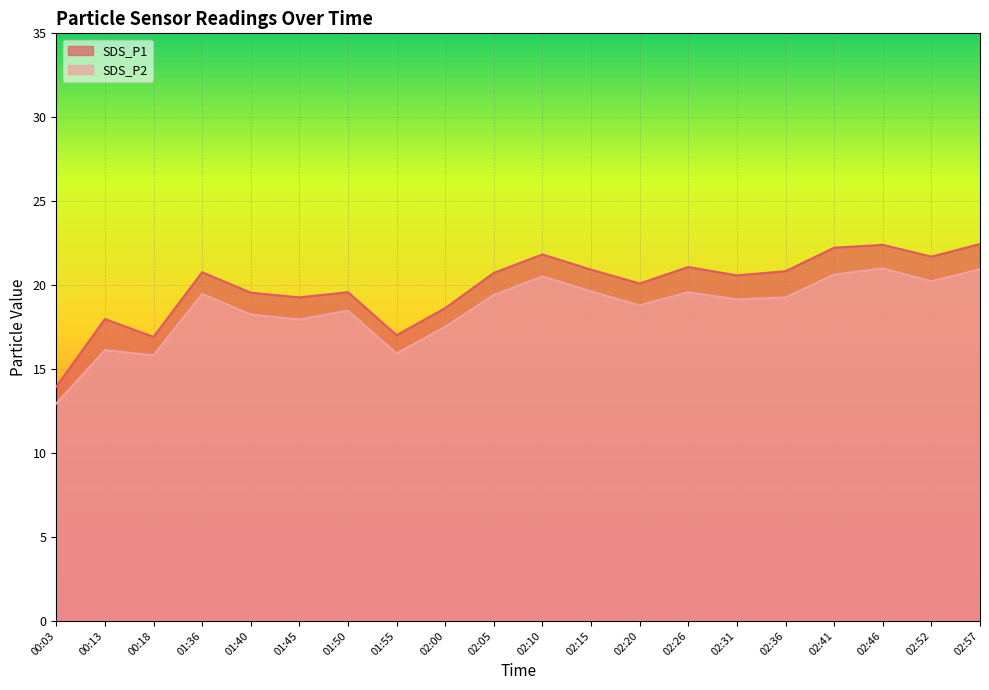

Rank the series at 01:36 from highest to lowest value.

SDS_P1, SDS_P2